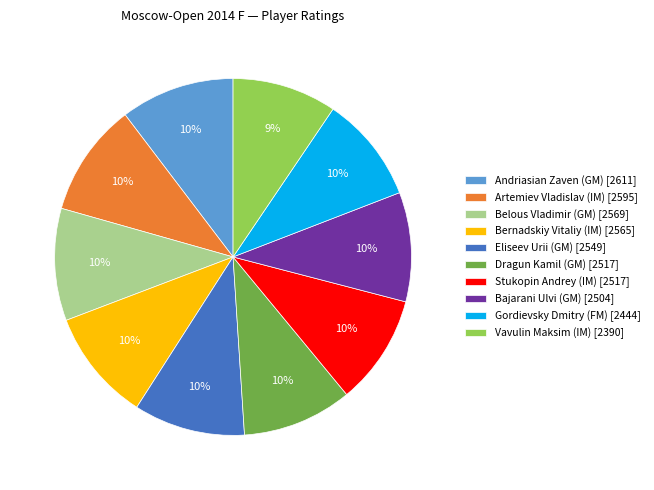

Does any single category account for the majority?

No